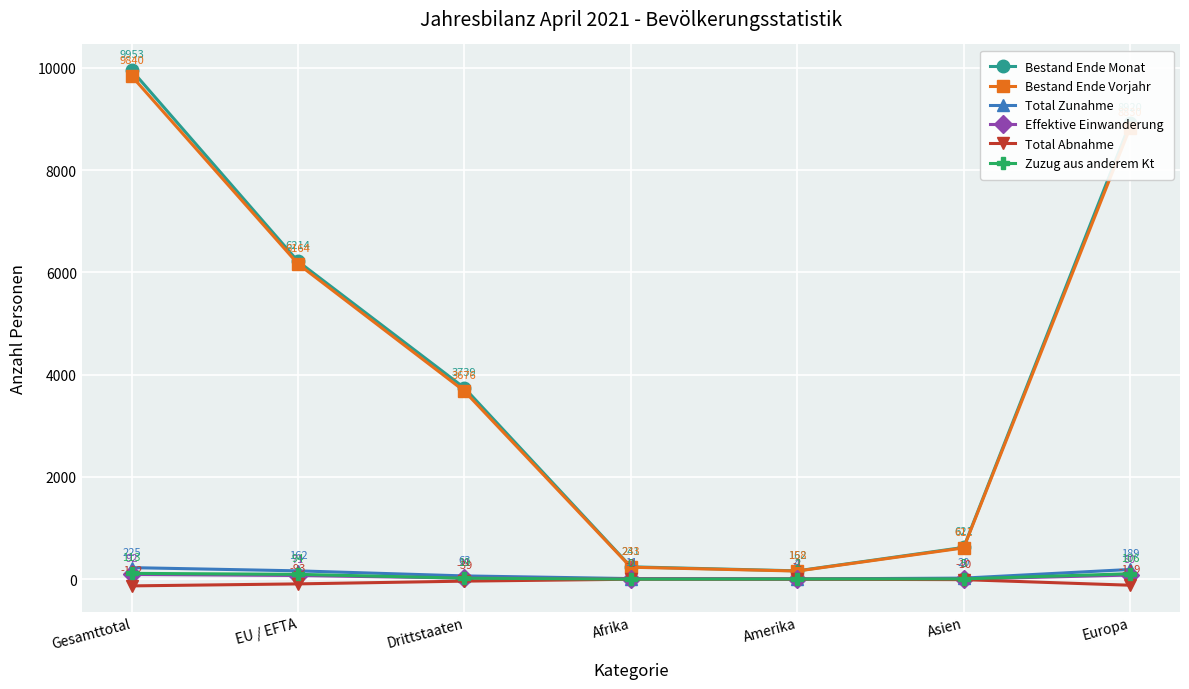

True or false: Bestand Ende Monat and Total Zunahme cross at least once.

False